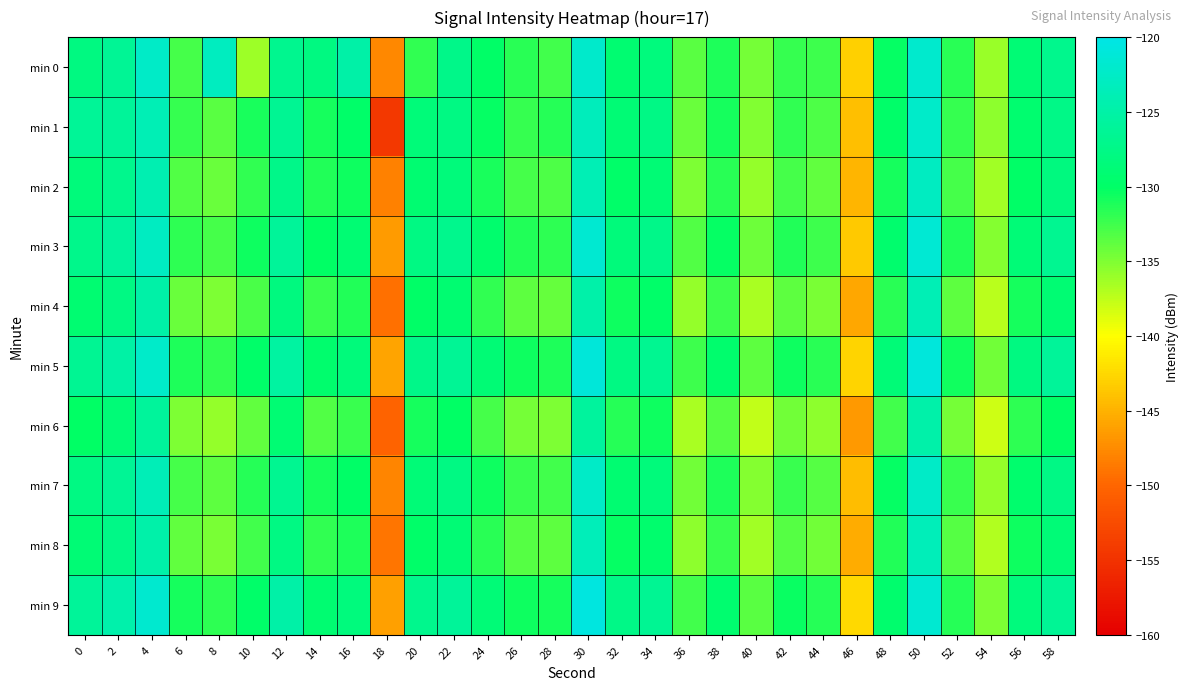

Which category has the highest value across all series?

30